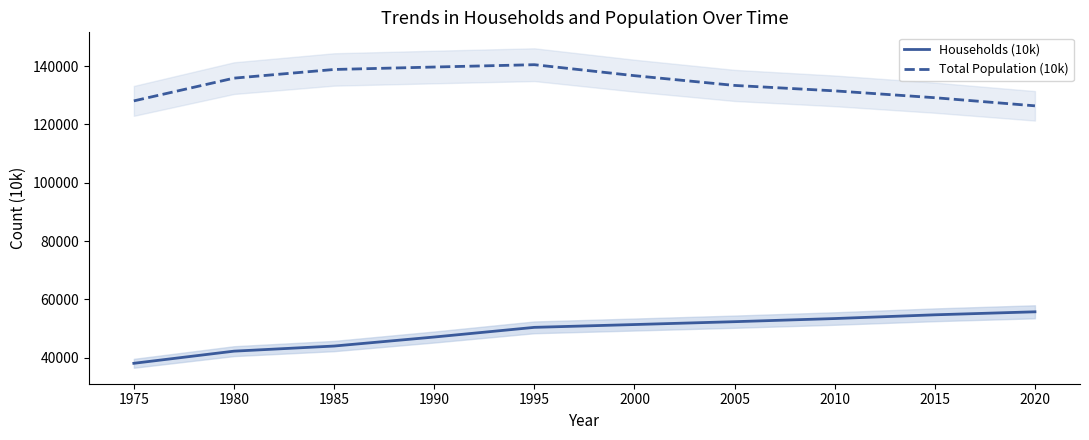

Reading left to right, list all the values displayed in this chart.

Households (10k): 1975=38109	1980=42270	1985=44025	1990=47115	1995=50430	2000=51395	2005=52374	2010=53451	2015=54732	2020=55762
Total Population (10k): 1975=128058	1980=135852	1985=138825	1990=139663	1995=140463	2000=136701	2005=133357	2010=131492	2015=129146	2020=126364